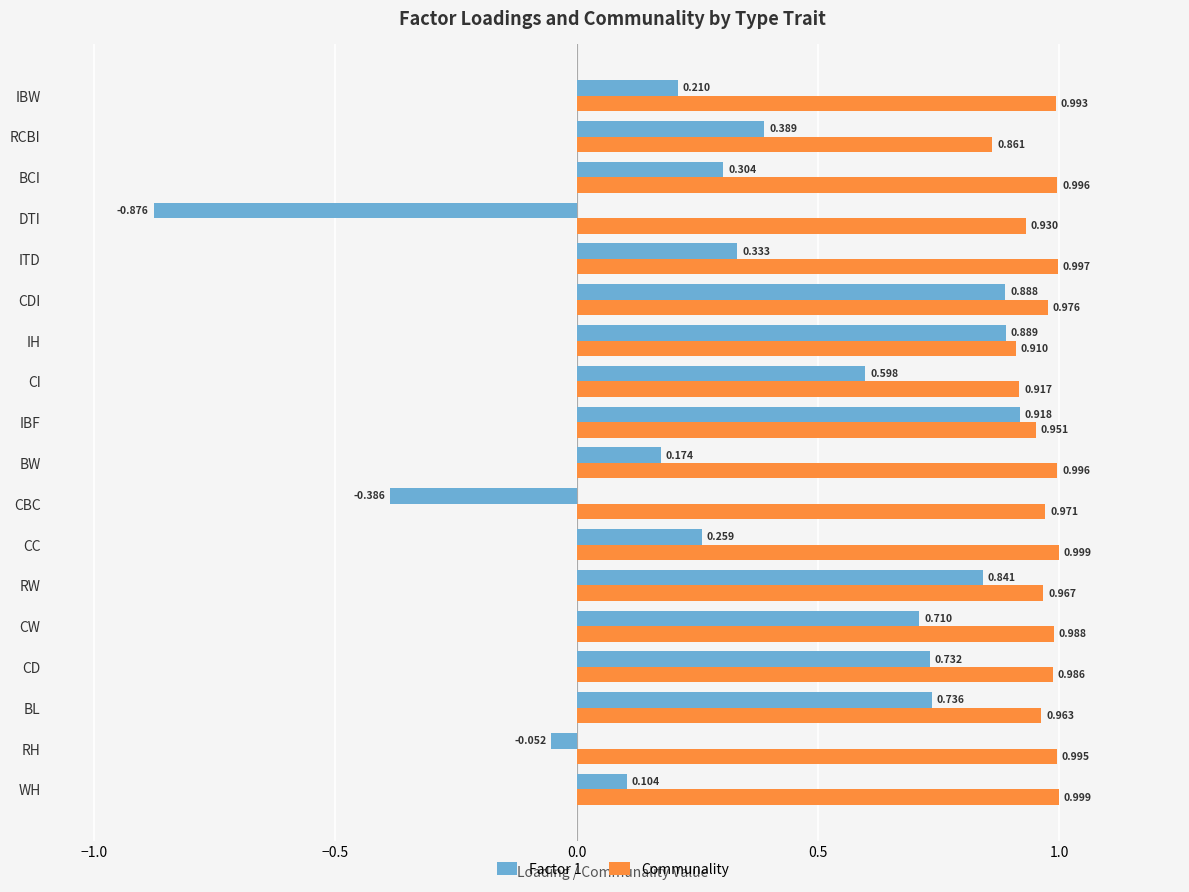

At which category is the sum across all series the highest?

IBF